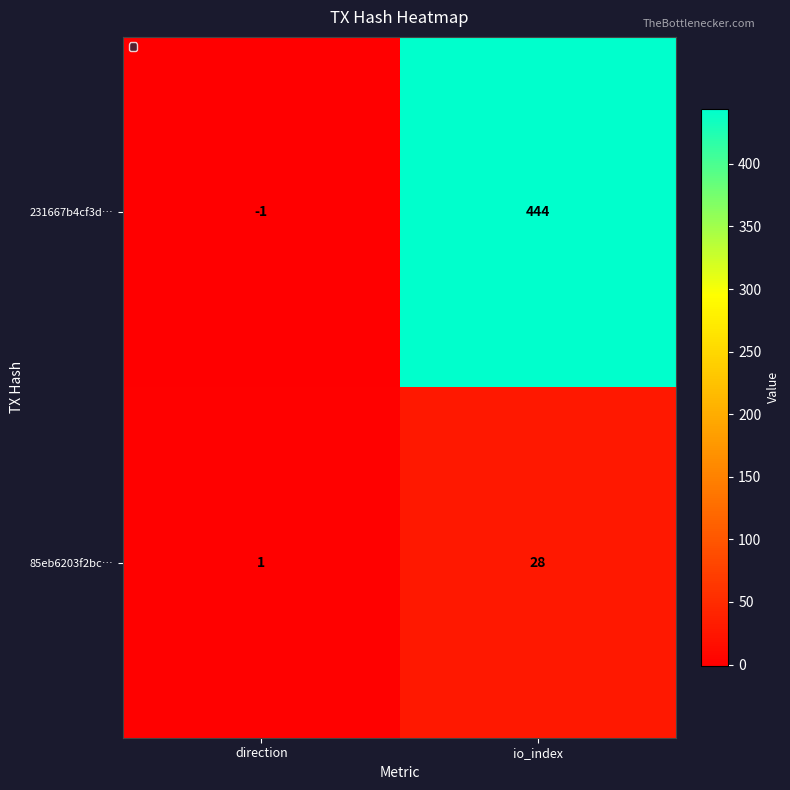

Where is 231667b4cf3d… nearest to the value 221?

direction